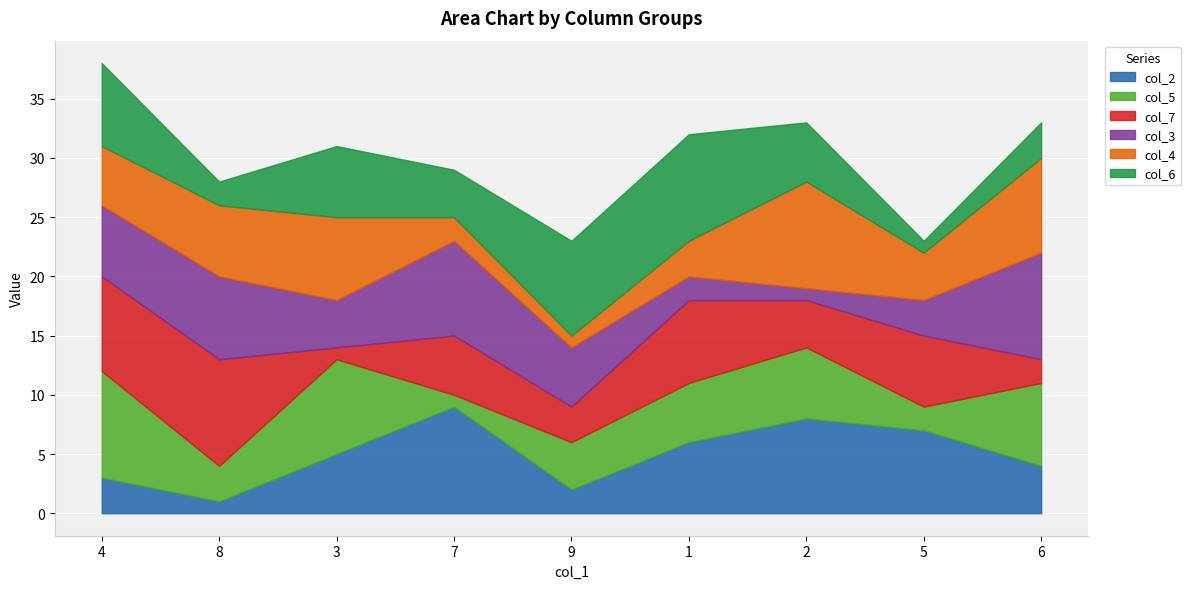

How many values in the col_6 series are below 5?

4